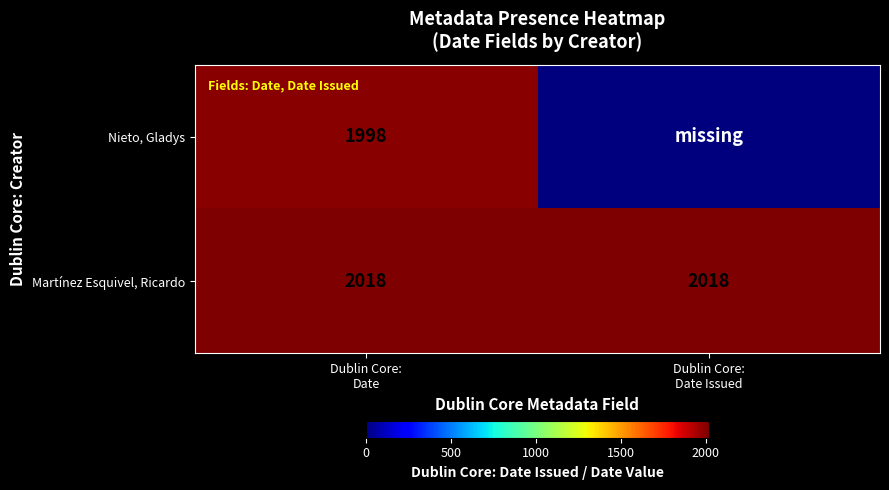

What is the sum of all Martínez Esquivel, Ricardo values?

4036